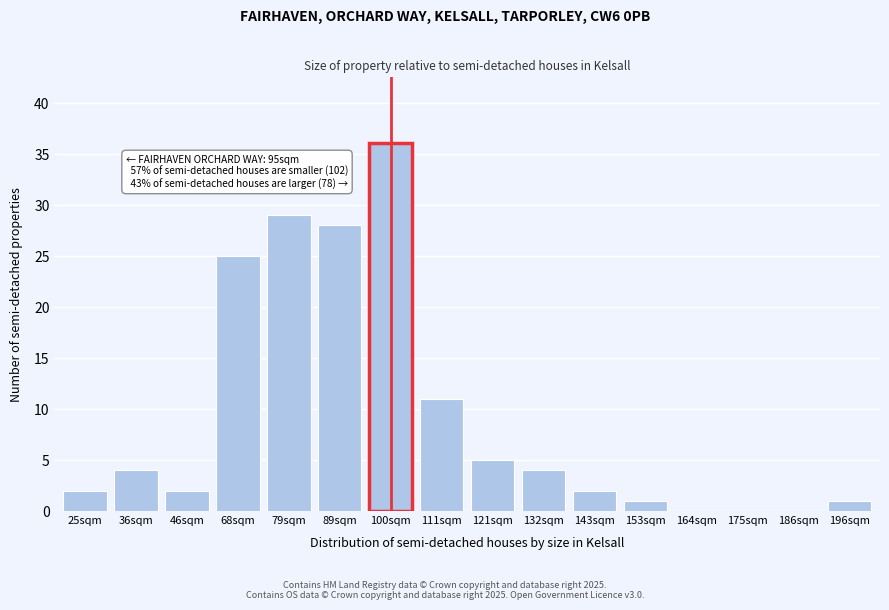

Reading right to left, transcribe all the data shown in this chart.

196sqm=1	186sqm=0	175sqm=0	164sqm=0	153sqm=1	143sqm=2	132sqm=4	121sqm=5	111sqm=11	100sqm=36	89sqm=28	79sqm=29	68sqm=25	46sqm=2	36sqm=4	25sqm=2